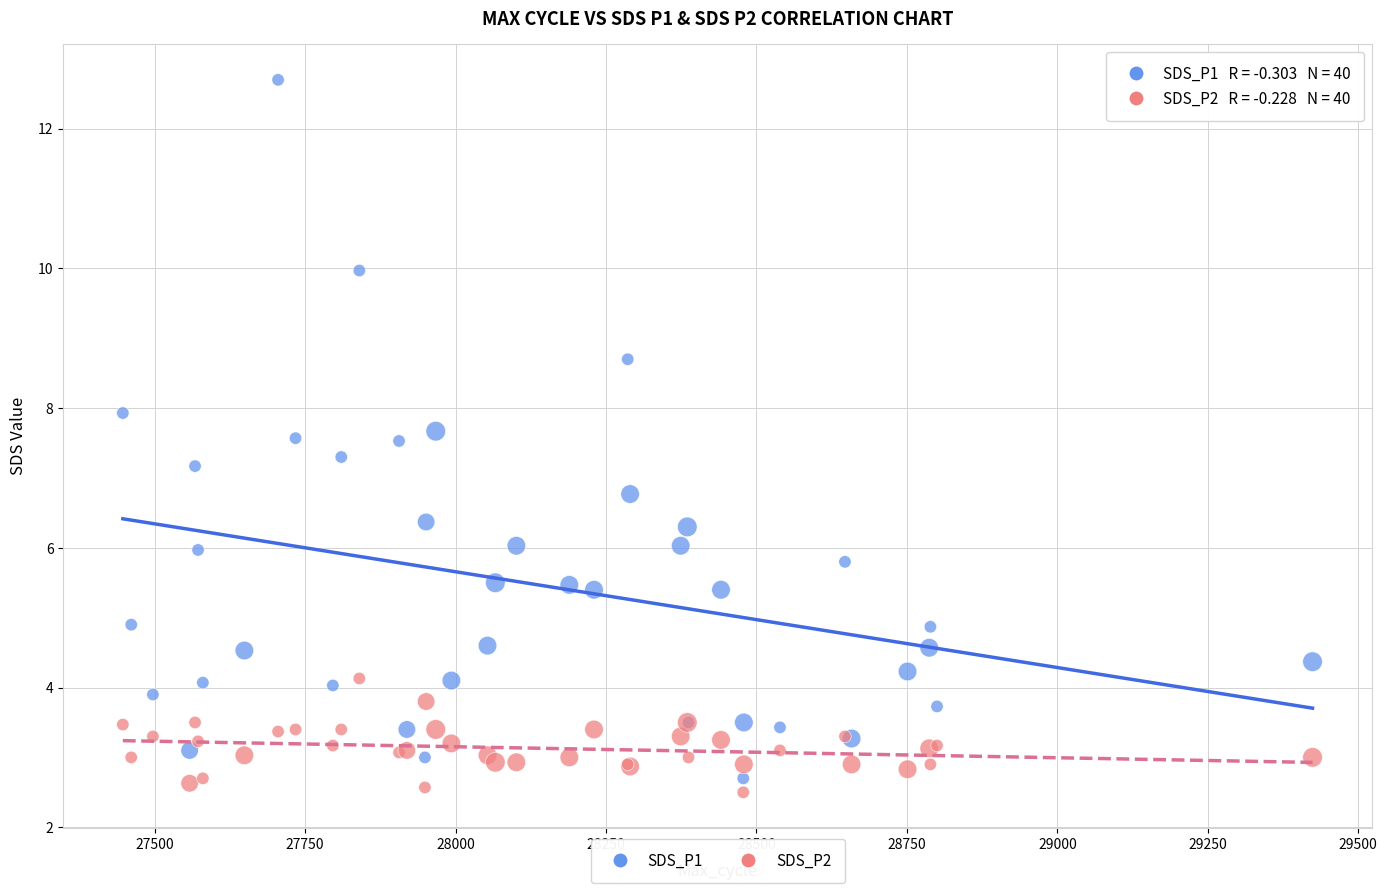

What is the X range (max minus min) for the scatter plot?

1977.0